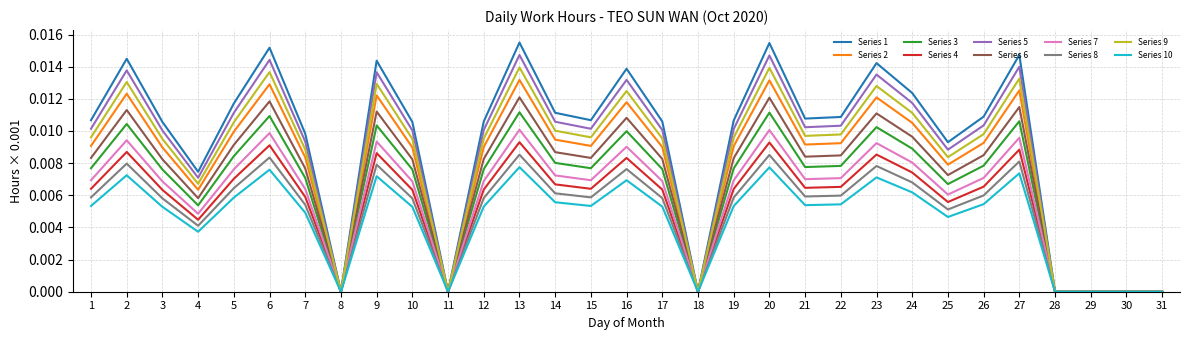

How many lines are shown in the chart?

10